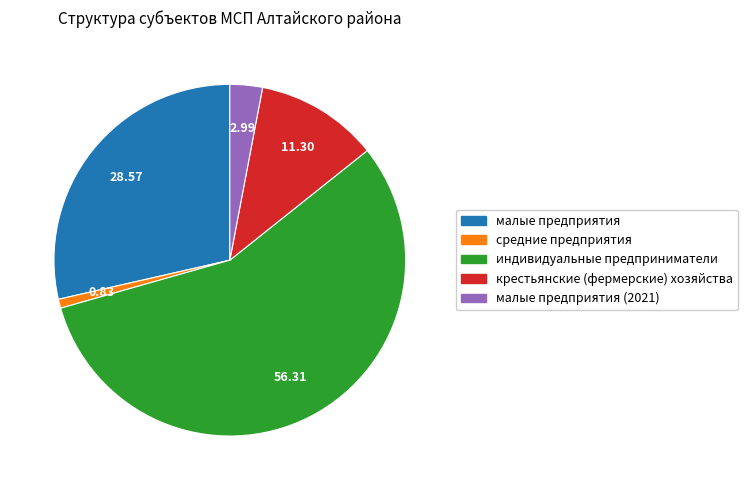

Which has a higher value, средние предприятия or индивидуальные предприниматели?

индивидуальные предприниматели